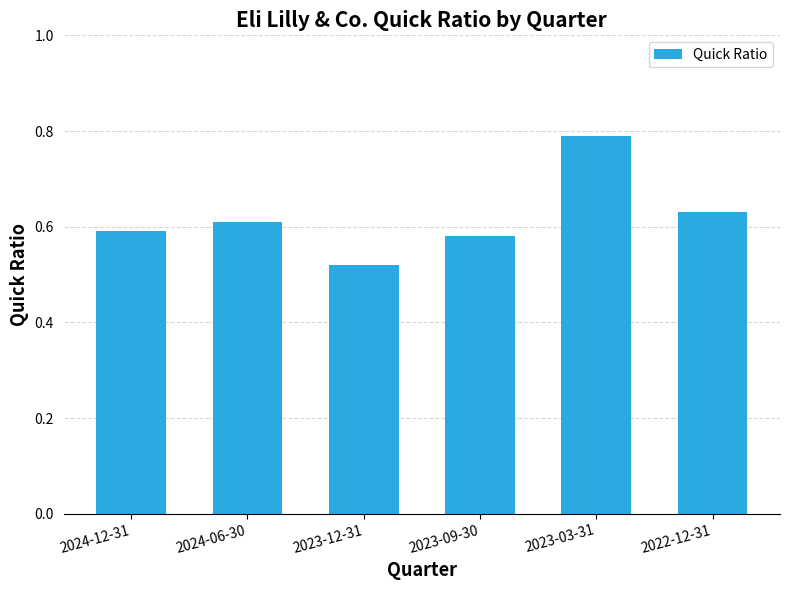

The value at 2023-09-30 is 1.0. True or false?

False